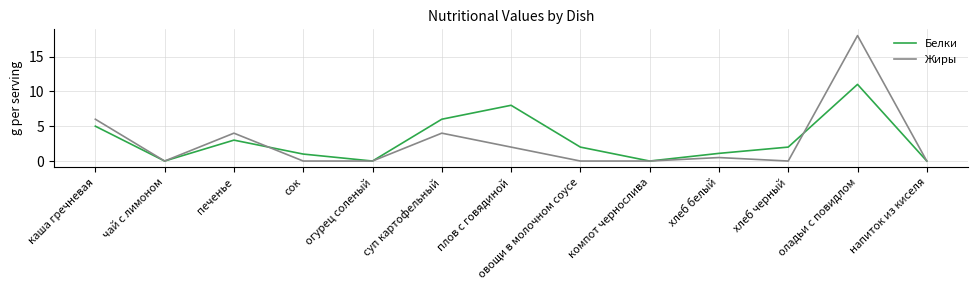

What is the sum of the Белки values at оладьи с повидлом and печенье?

14.0